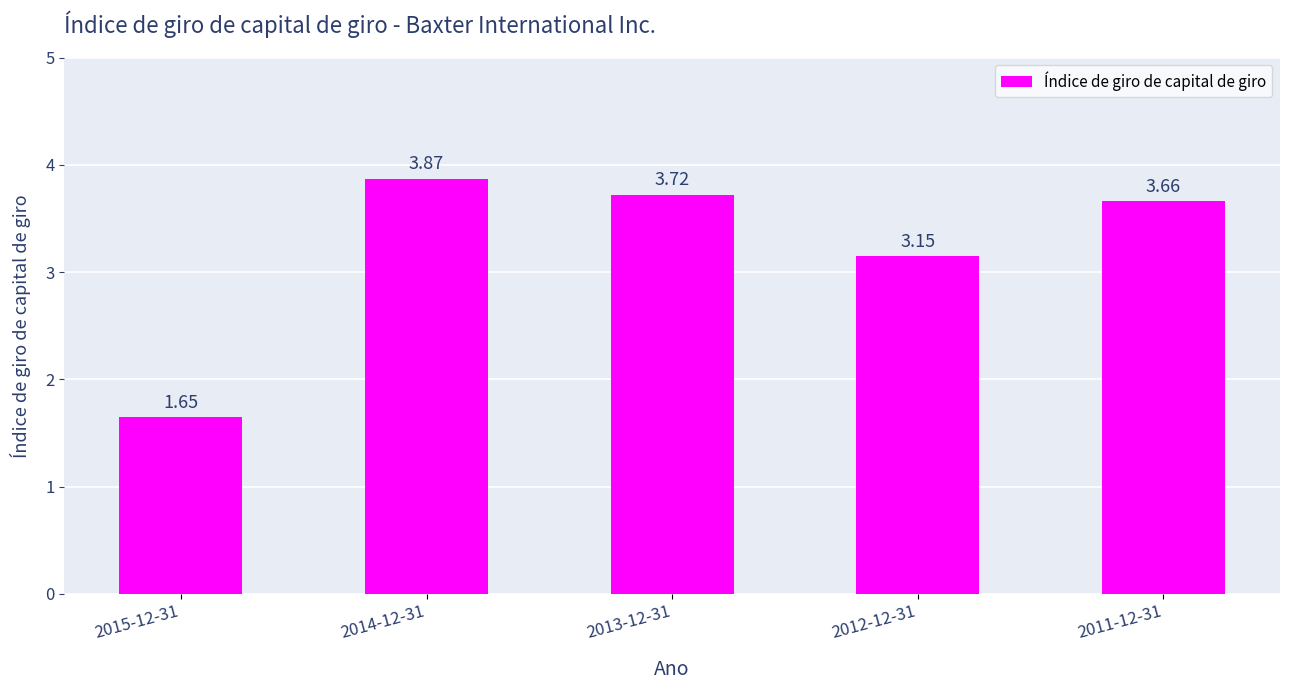

Does the chart contain any negative values?

No